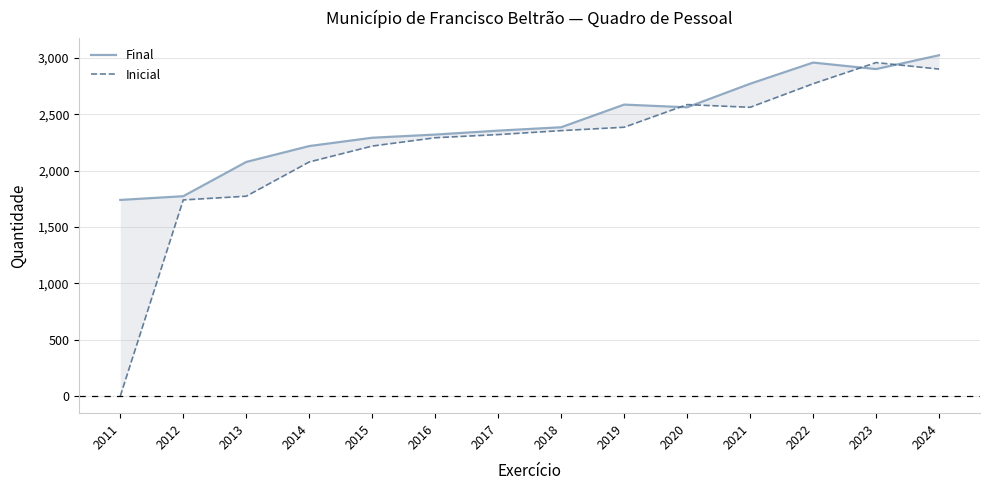

Which series has the largest range (max minus min)?

Inicial